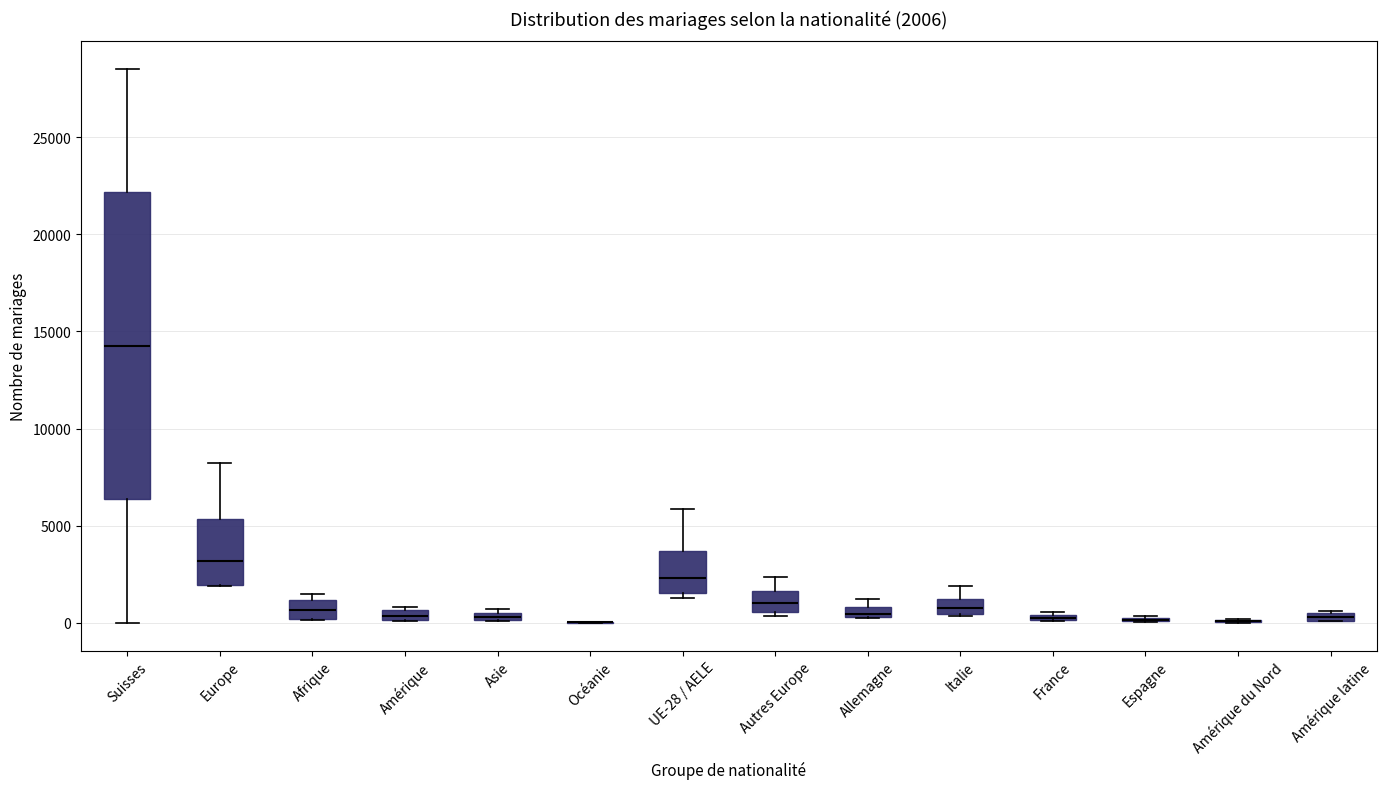

Comparing the boxes themselves (not the whiskers), which one is the tallest?

Suisses